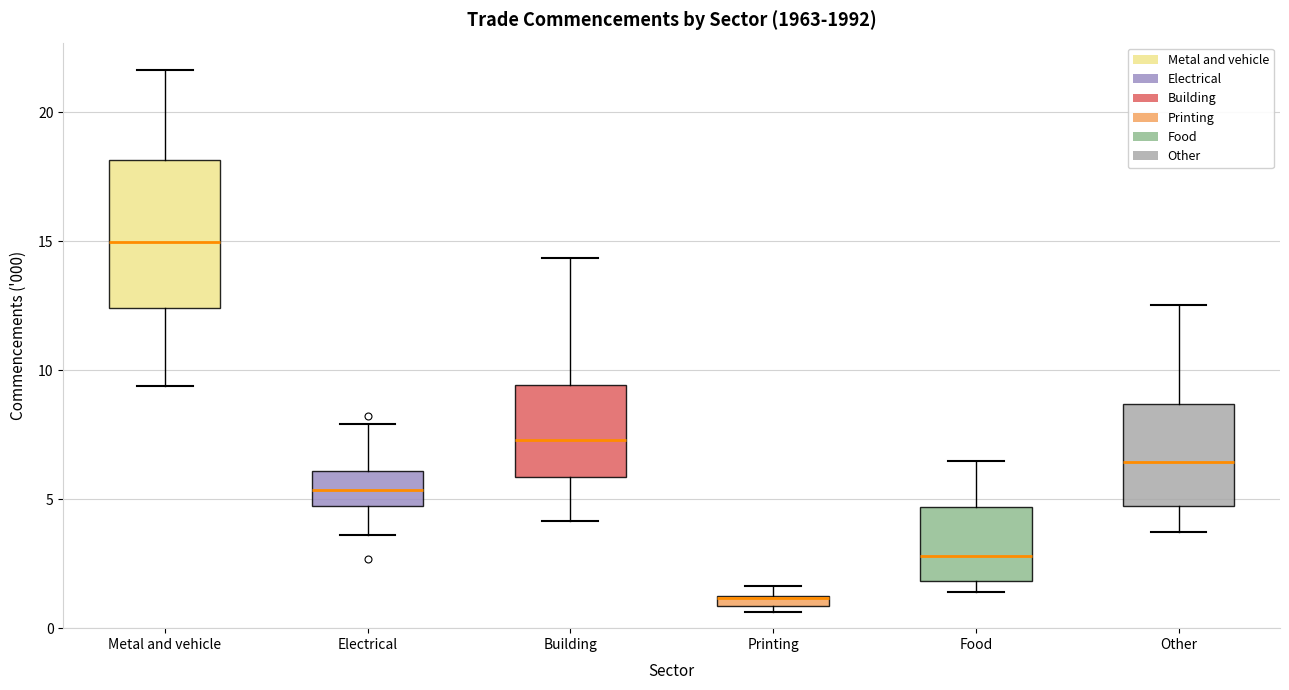

Which box has the lowest median line?

Printing